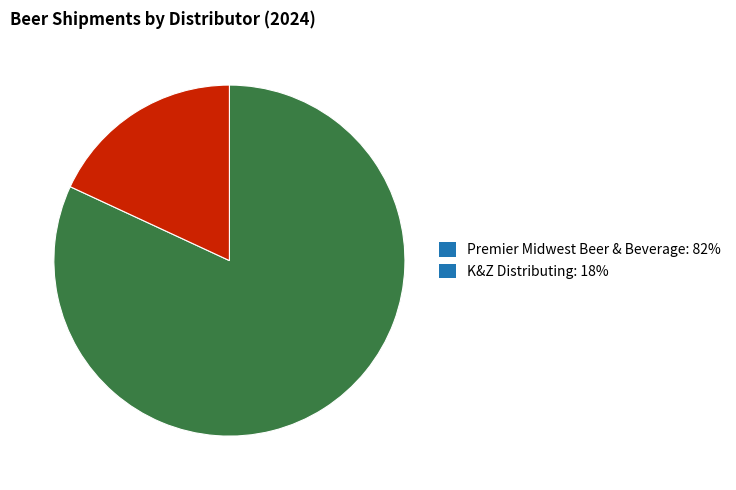

The K&Z Distributing slice represents 7% of the pie. True or false?

False